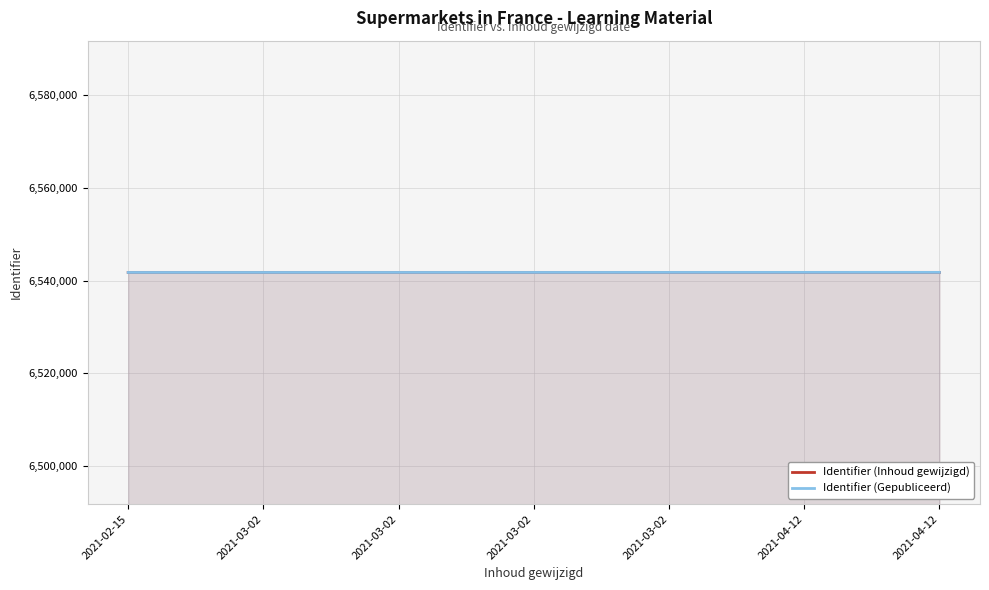

What is the approximate value of Identifier (Gepubliceerd) at 2021-03-02?

6541795